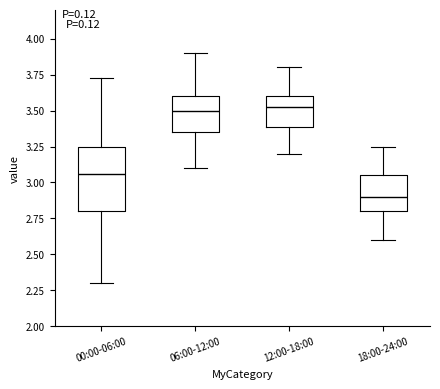

Where does the median line of the box for 06:00-12:00 sit on the y-axis? The values are not printed on the chart, so give them approximately, as read against the axis.

3.50